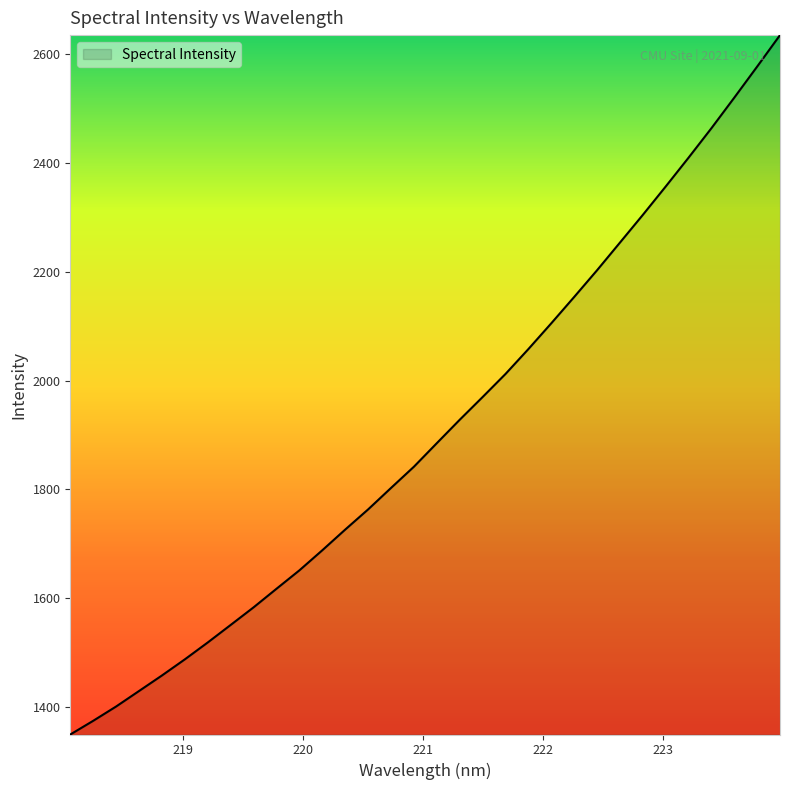

What is the difference between the maximum and minimum values?

1285.4